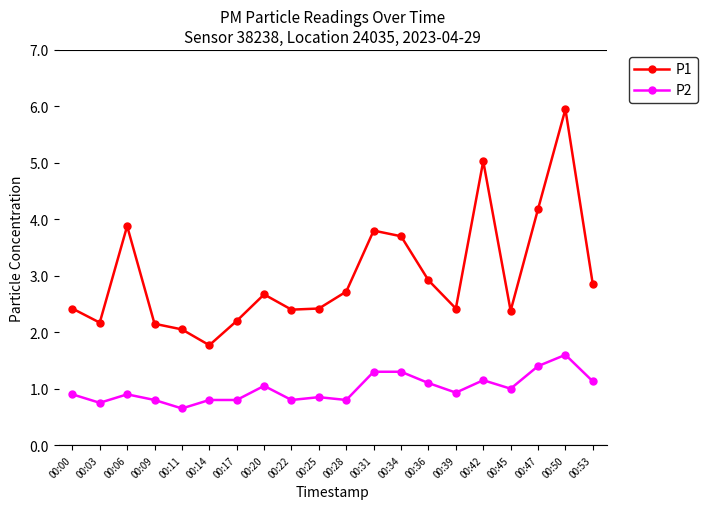

What is the difference between the maximum and minimum values in the P1 series?

4.2